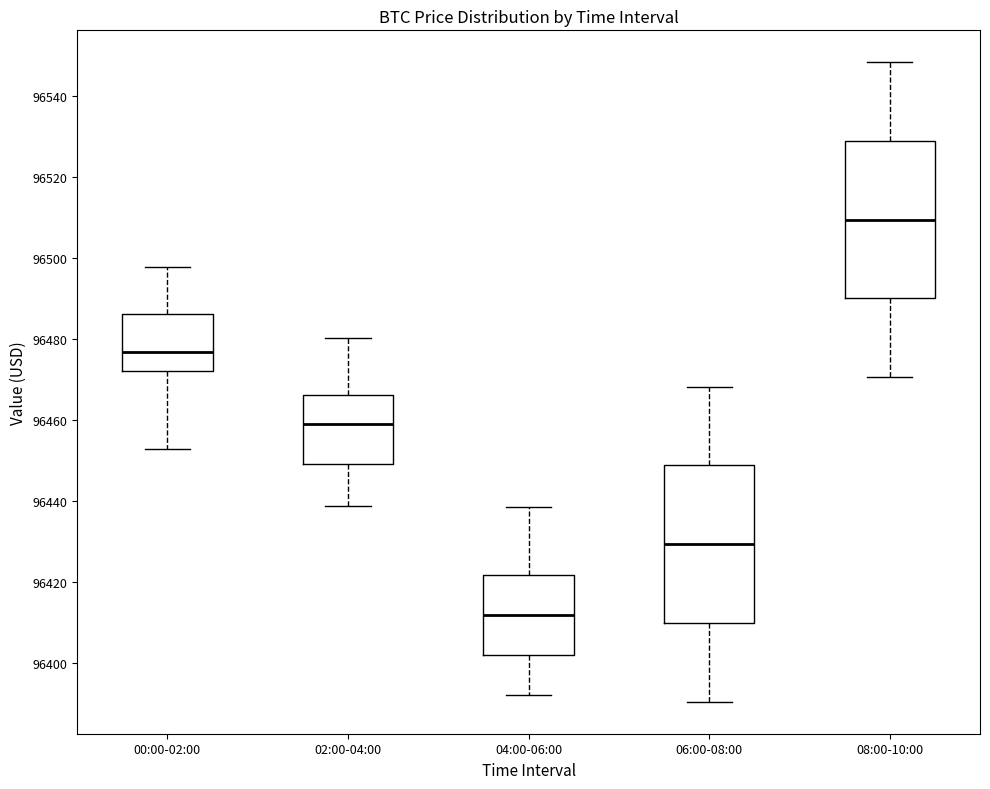

Where does the median line of the box for 08:00-10:00 sit on the y-axis? The values are not printed on the chart, so give them approximately, as read against the axis.

96510